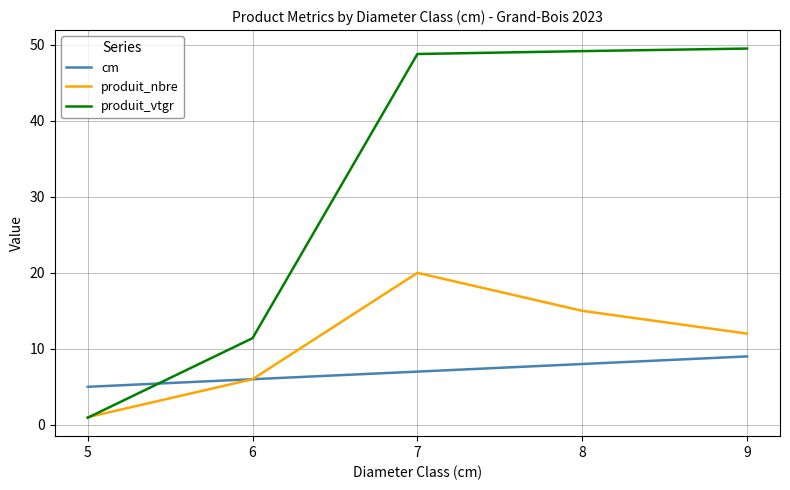

At which label is produit_nbre closest to 10?

9